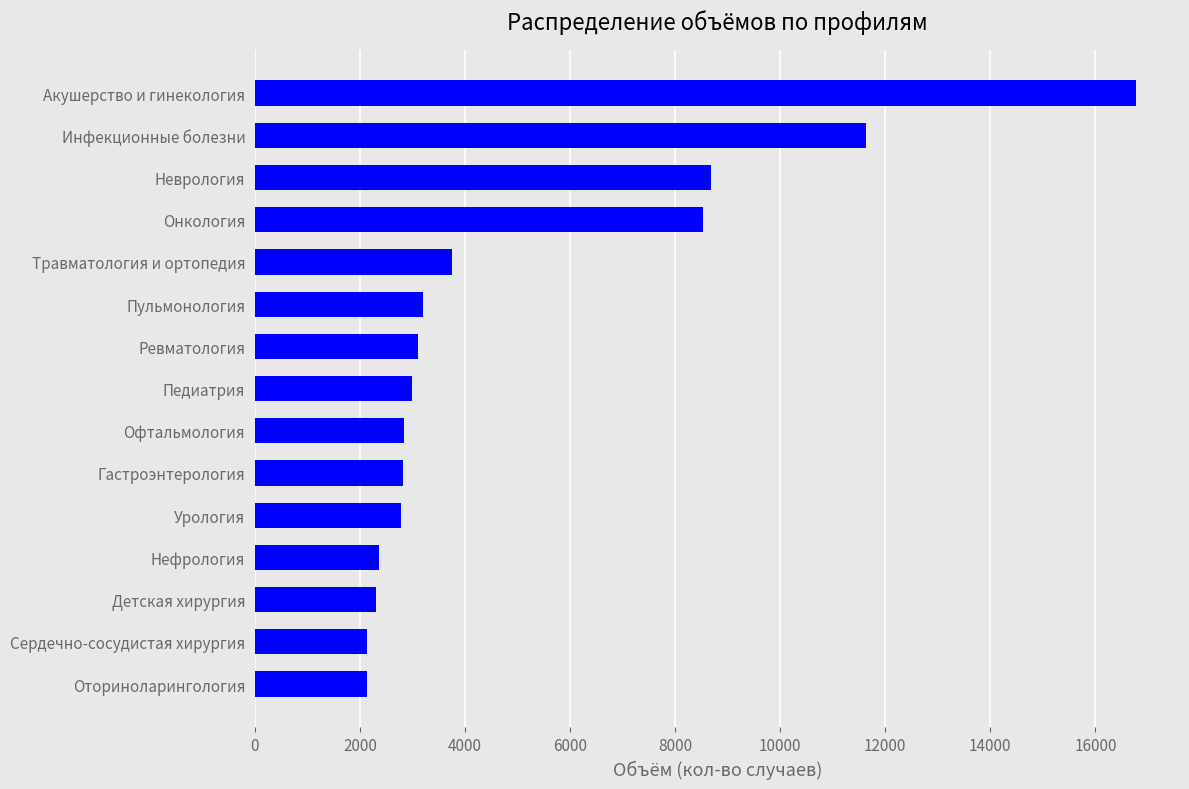

What is the label of the 4th bar from the bottom?

Нефрология